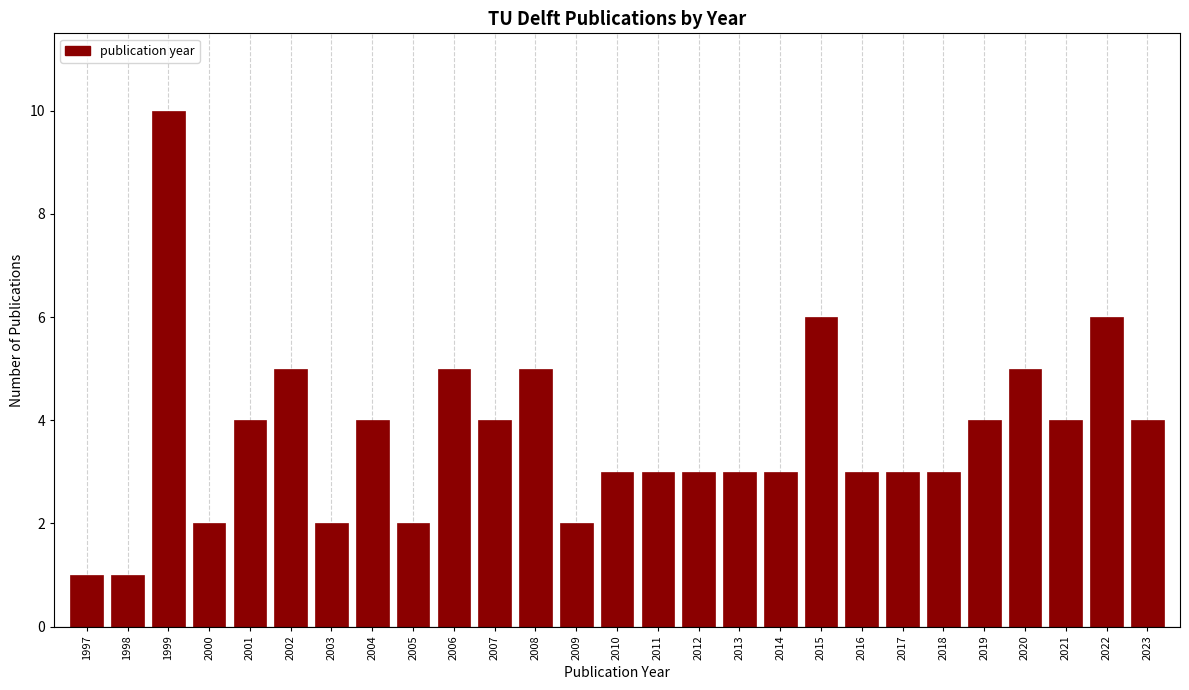

Reading left to right, extract all data points from this chart.

1	1	10	2	4	5	2	4	2	5	4	5	2	3	3	3	3	3	6	3	3	3	4	5	4	6	4